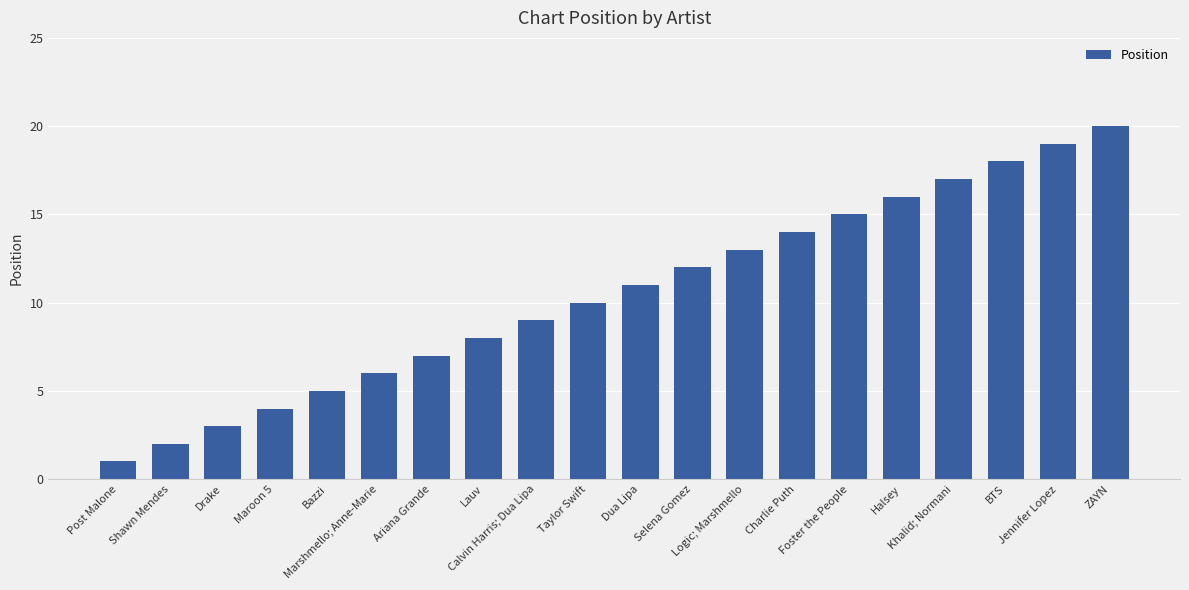

The value at Logic; Marshmello is 13. True or false?

True